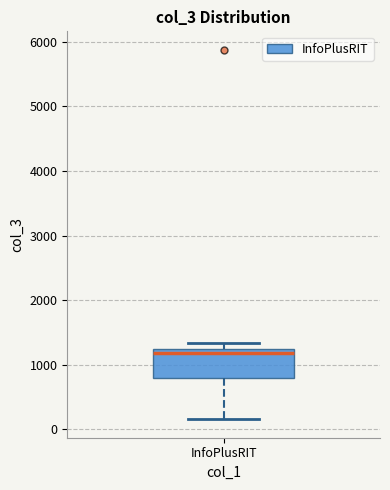

Read this box plot against the y-axis: the position of the median line, the range covered by the box, and the ends of both whiskers. The values are not printed on the chart, so give them approximately, as read against the axis.

median 1200 (just below the box's upper edge), box 800 to 1200, whiskers 200 to 1300